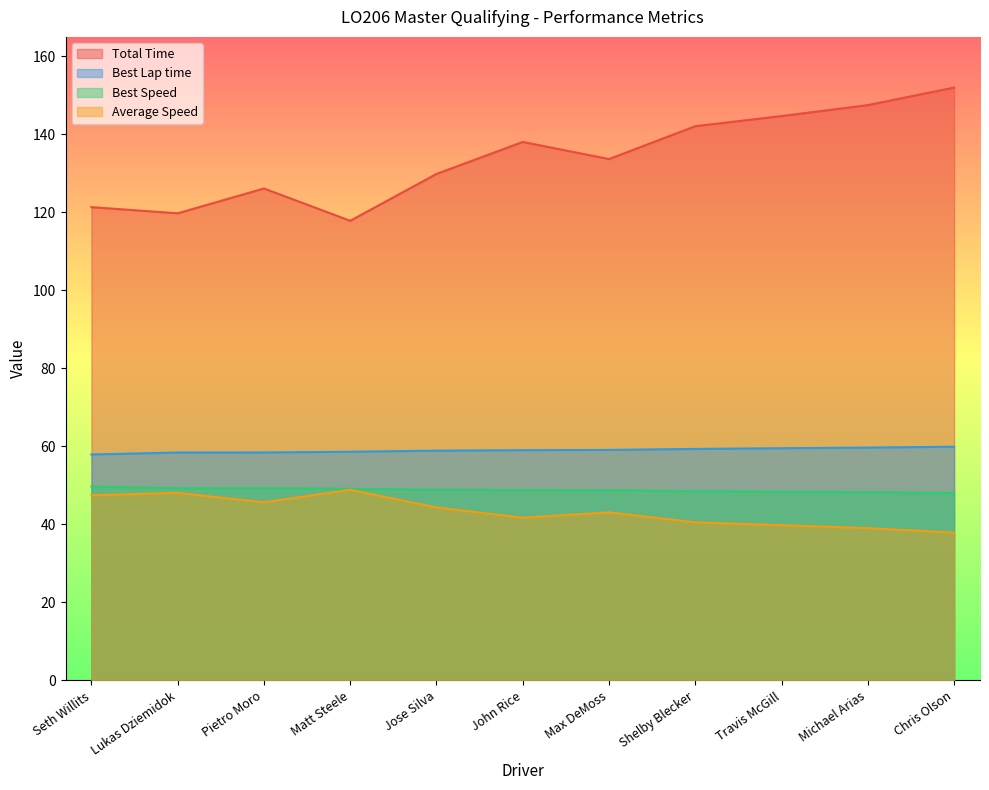

True or false: Total Time has a value of 48.0 at Jose Silva.

False